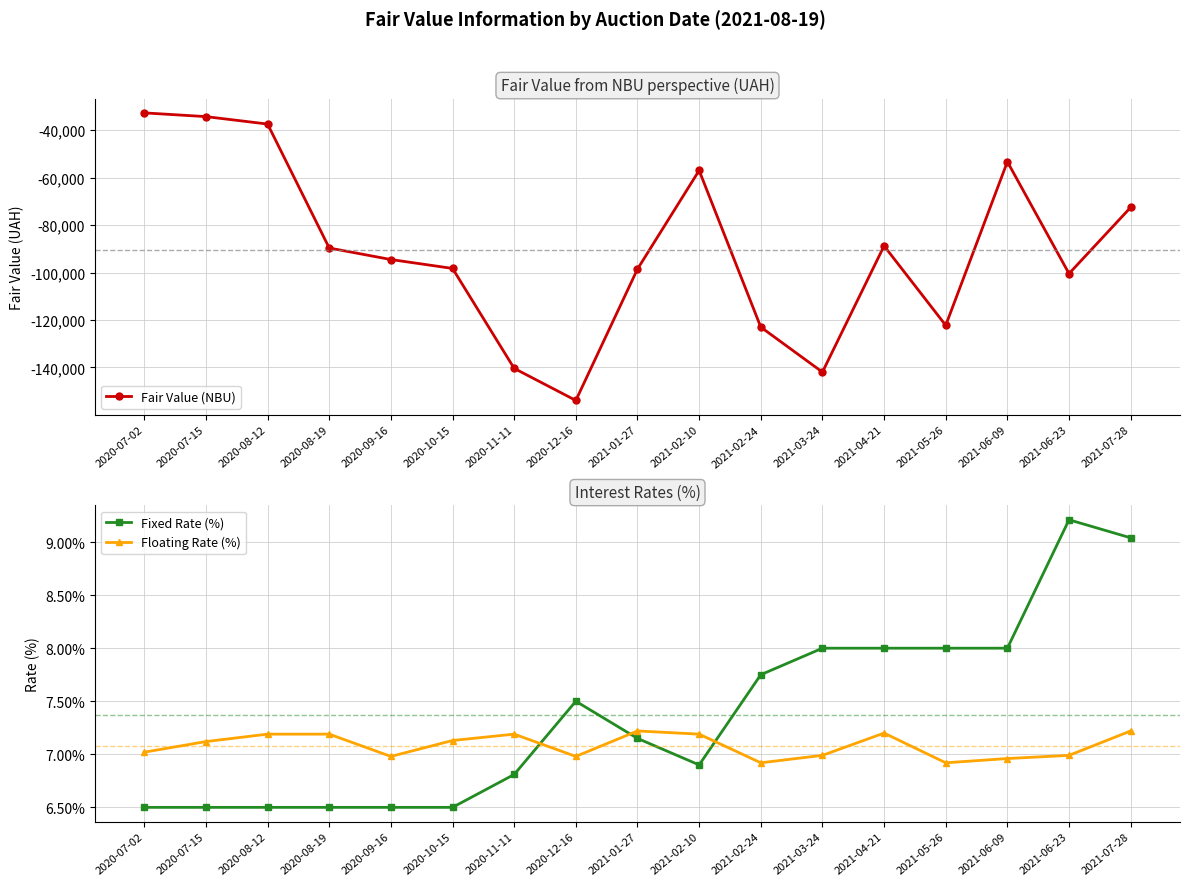

True or false: Fair Value (NBU) and Floating Rate (%) intersect in this chart.

False